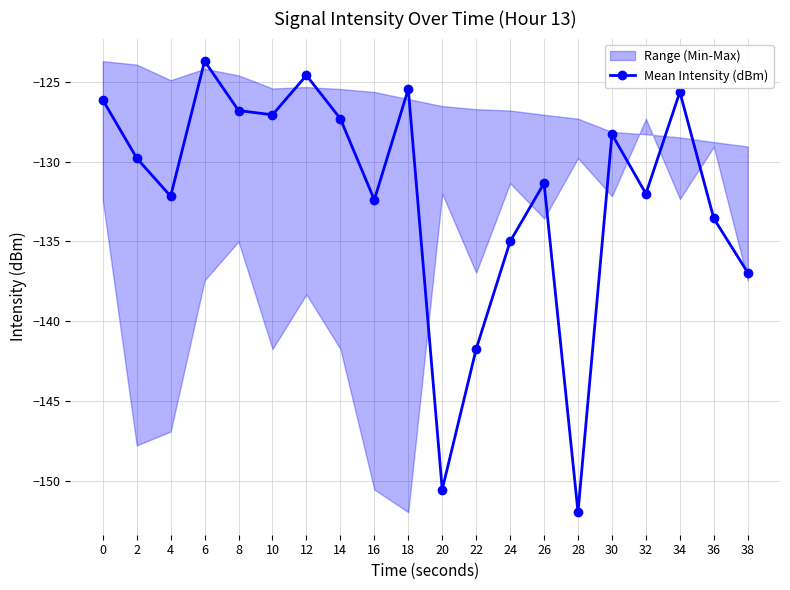

Reading left to right, list all the values displayed in this chart.

-126.1	-129.8	-132.2	-123.7	-126.8	-127.1	-124.6	-127.3	-132.4	-125.5	-150.5	-141.7	-135.0	-131.4	-152.0	-128.3	-132.0	-125.6	-133.6	-137.0